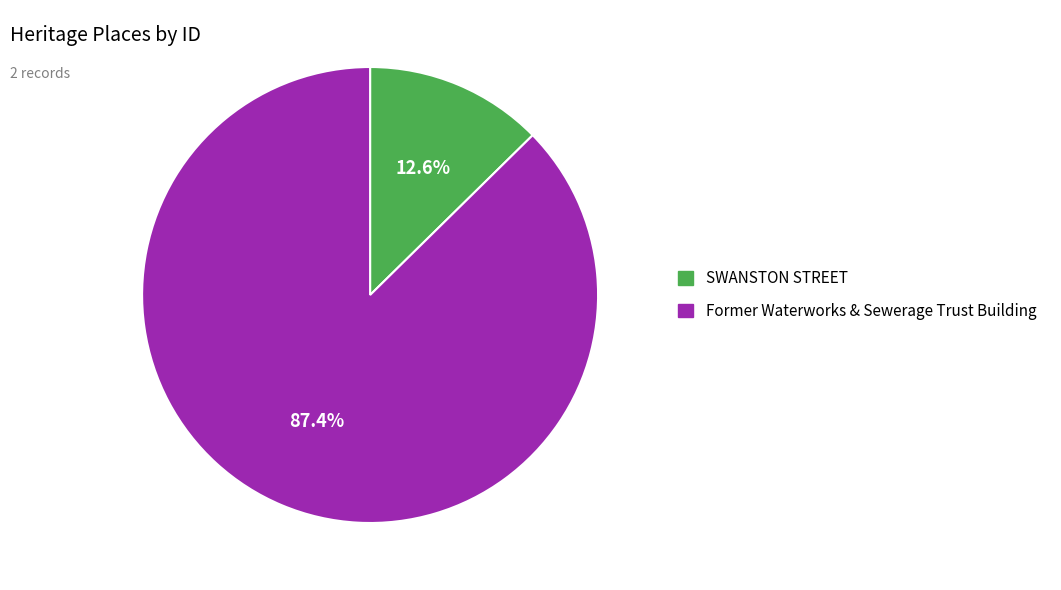

Is the sum of SWANSTON STREET and Former Waterworks & Sewerage Trust Building greater than half?

Yes